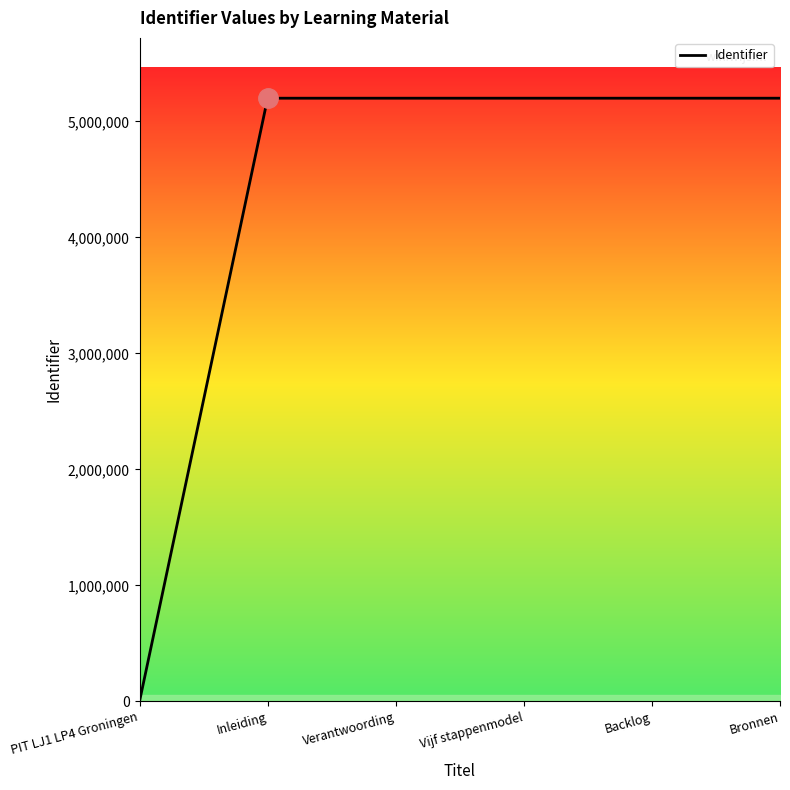

Is it true that the value at Bronnen is 5199314?

True